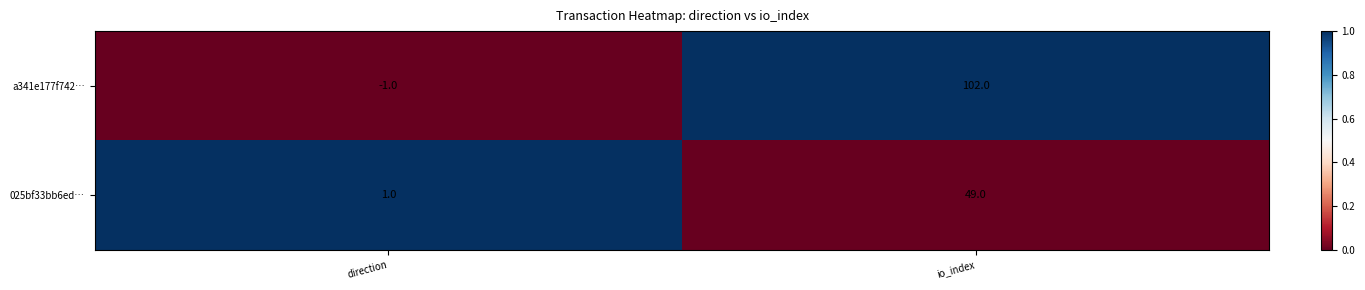

Which label corresponds to the smallest value in the chart?

direction